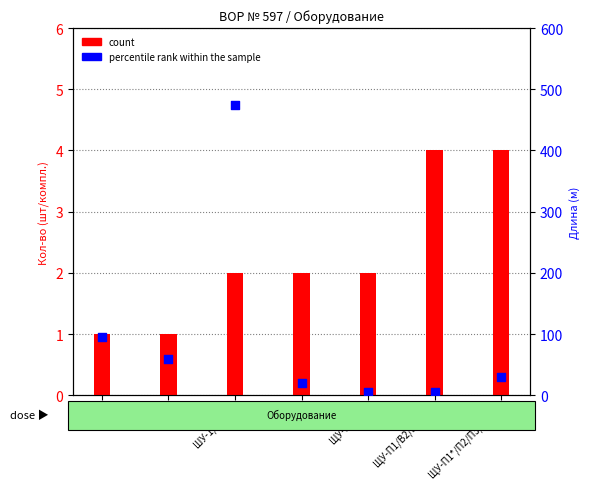

Which series has the widest spread of Y values?

percentile rank within the sample